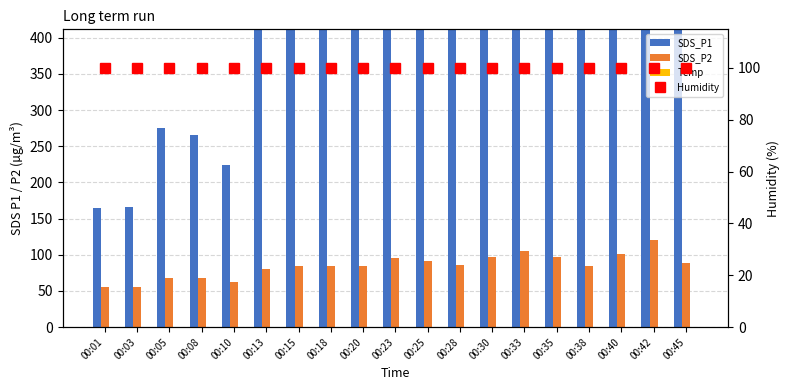

What is the total value across all series at 00:10?

387.7